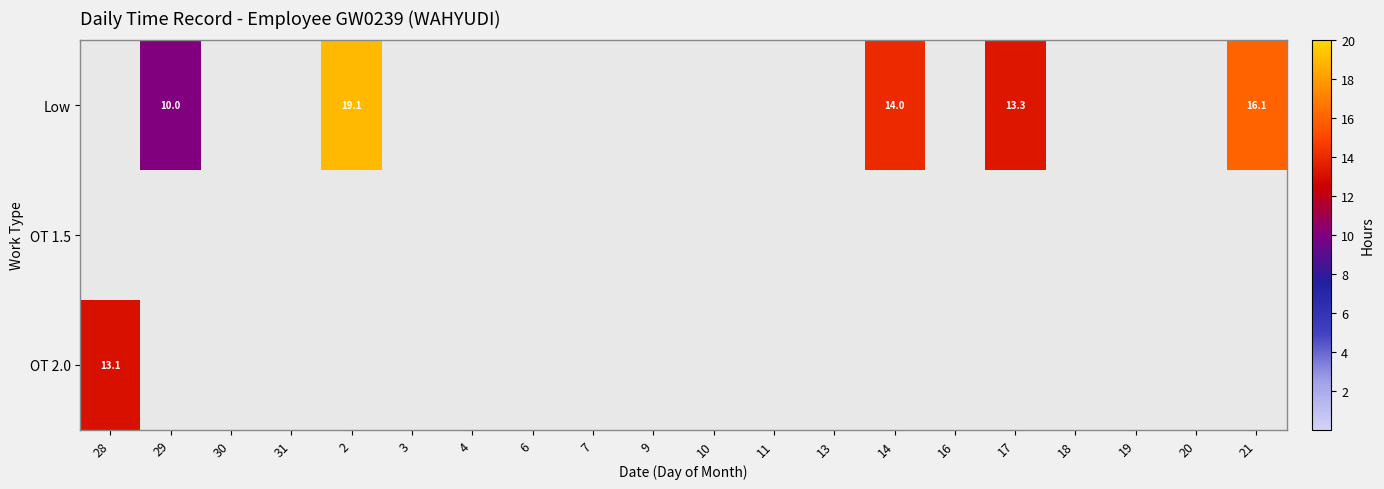

The value of Low at 3 is 0.0. True or false?

True